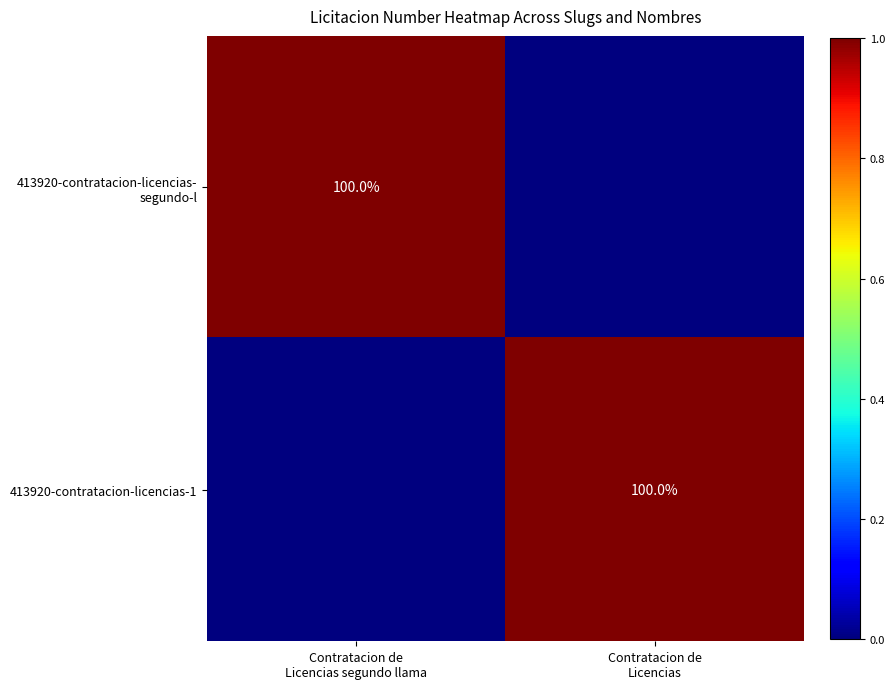

Rank the categories by 413920-contratacion-licencias-1 value from highest to lowest.

Contratacion de Licencias, Contratacion de Licencias segundo llama